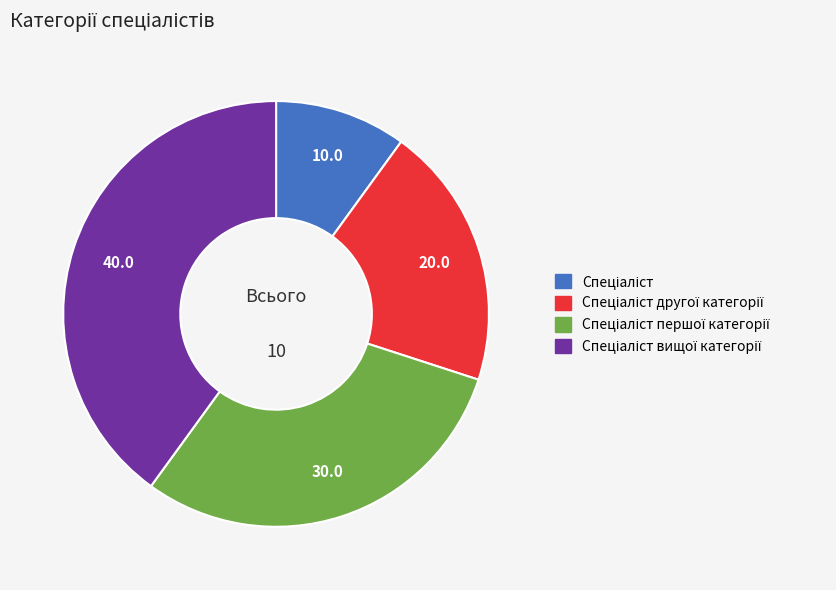

Count the number of slices in the pie.

4